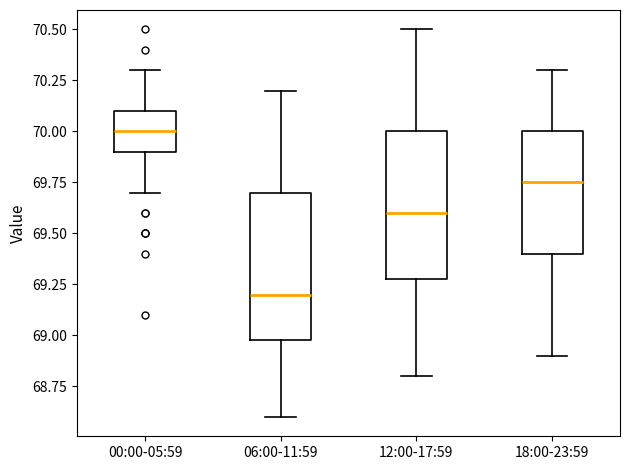

Reading left to right, read every box against the y-axis: the position of its median line, the range the box covers, and the ends of its whiskers. The values are not printed on the chart, so give them approximately, as read against the axis.

00:00-05:59: median 70.00, box 69.90 to 70.10, whiskers 69.70 to 70.30
06:00-11:59: median 69.20, box 69.00 to 69.70, whiskers 68.60 to 70.20
12:00-17:59: median 69.60, box 69.30 to 70.00, whiskers 68.80 to 70.50
18:00-23:59: median 69.75, box 69.40 to 70.00, whiskers 68.90 to 70.30